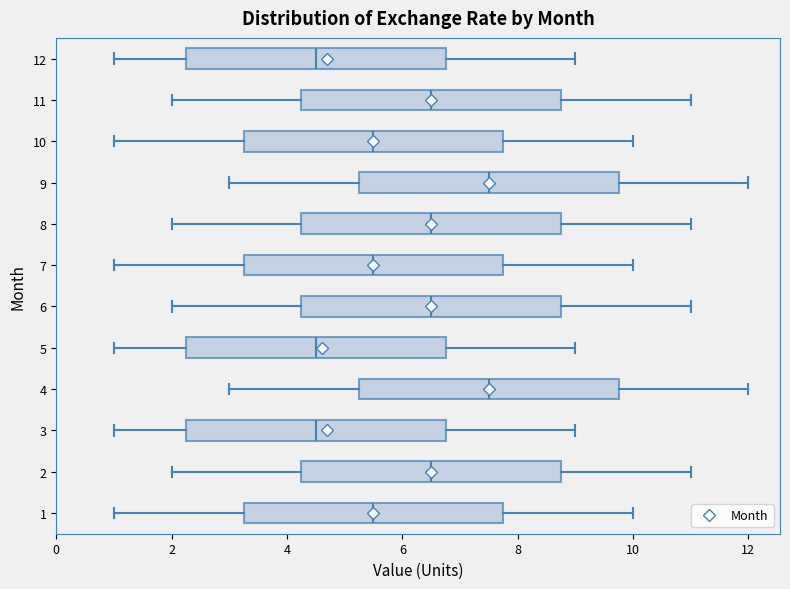

Reading bottom to top, transcribe this box plot: for each box, give where its median line is, the range the box spans, and where its two whiskers end, as read against the x-axis. The values are not printed on the chart, so give them approximately, as read against the axis.

1: median 5.6, box 3.2 to 7.8, whiskers 1.0 to 10.0
2: median 6.6, box 4.2 to 8.8, whiskers 2.0 to 11.0
3: median 4.6, box 2.2 to 6.8, whiskers 1.0 to 9.0
4: median 7.6, box 5.2 to 9.8, whiskers 3.0 to 12.0
5: median 4.6, box 2.2 to 6.8, whiskers 1.0 to 9.0
6: median 6.6, box 4.2 to 8.8, whiskers 2.0 to 11.0
7: median 5.6, box 3.2 to 7.8, whiskers 1.0 to 10.0
8: median 6.6, box 4.2 to 8.8, whiskers 2.0 to 11.0
9: median 7.6, box 5.2 to 9.8, whiskers 3.0 to 12.0
10: median 5.6, box 3.2 to 7.8, whiskers 1.0 to 10.0
11: median 6.6, box 4.2 to 8.8, whiskers 2.0 to 11.0
12: median 4.6, box 2.2 to 6.8, whiskers 1.0 to 9.0